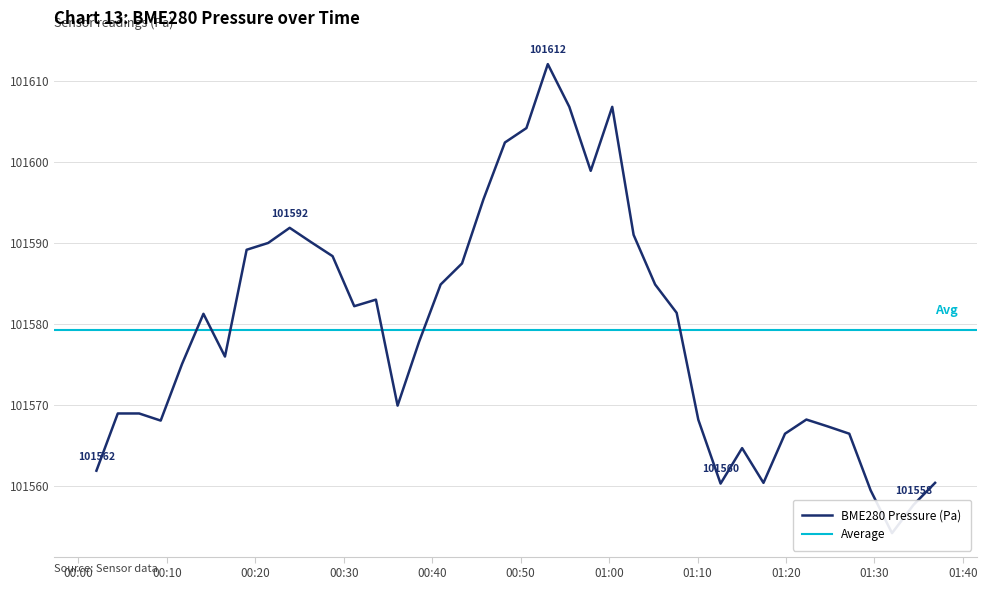

What is the minimum value shown in the chart?

101554.1